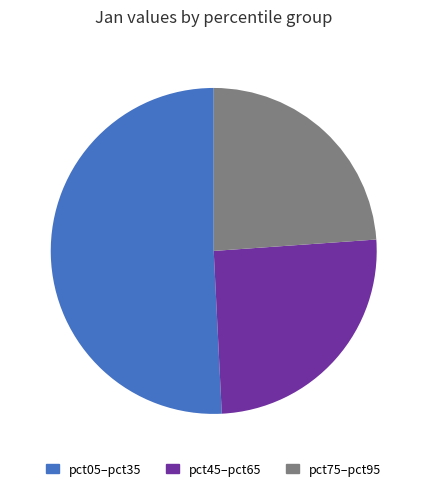

Do pct75–pct95 and pct05–pct35 together represent more than half of the pie?

Yes